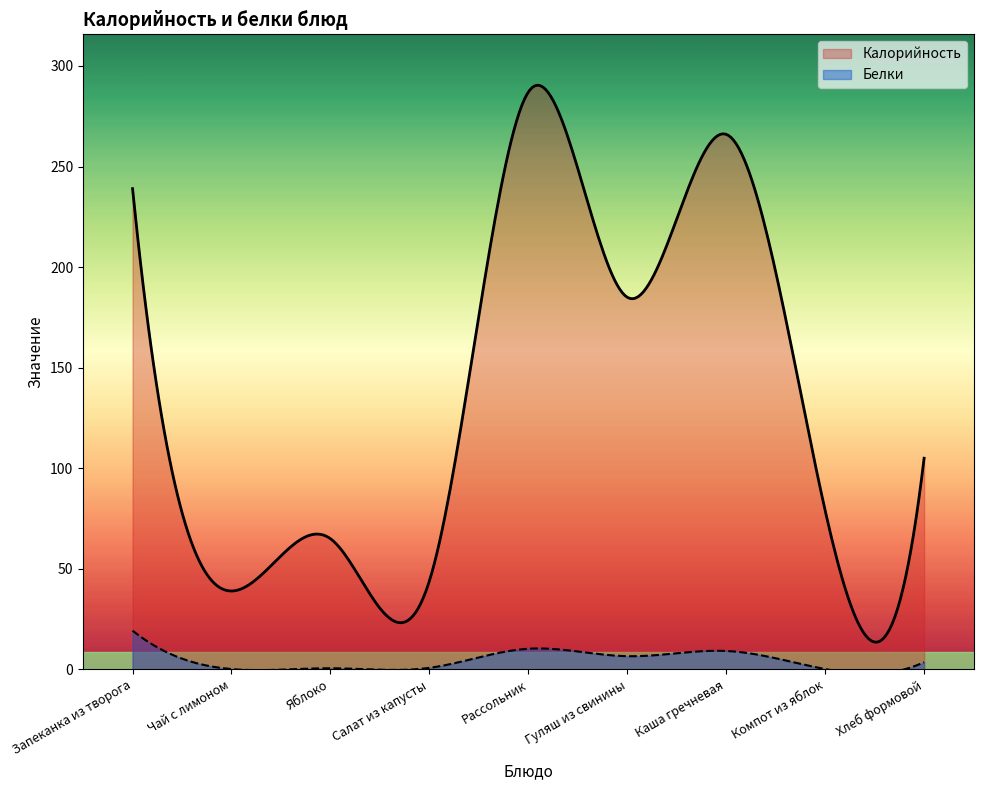

True or false: Белки has more than 0 interior local peaks.

True